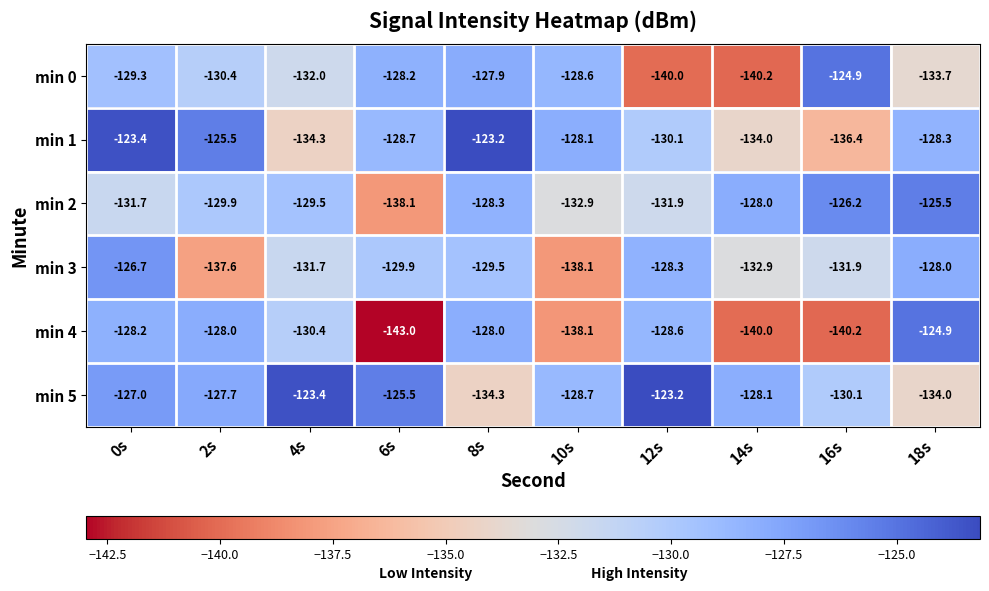

At which label is min 1 closest to -129?

6s